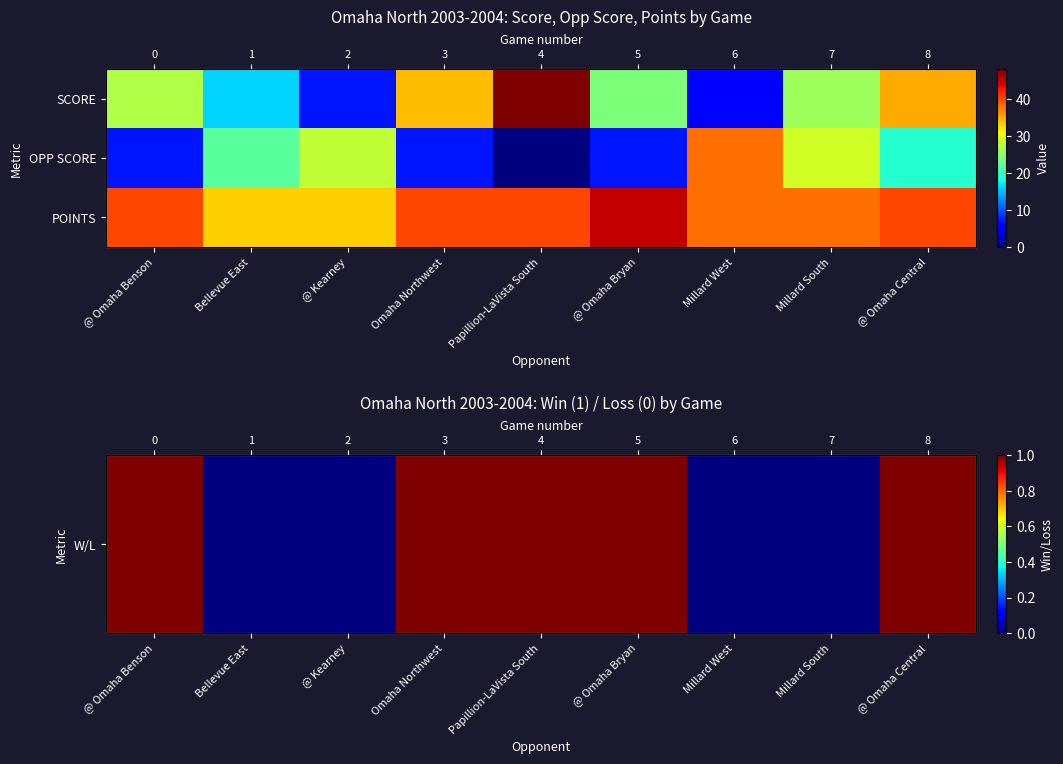

At which label does POINTS reach its peak?

@ Omaha Bryan